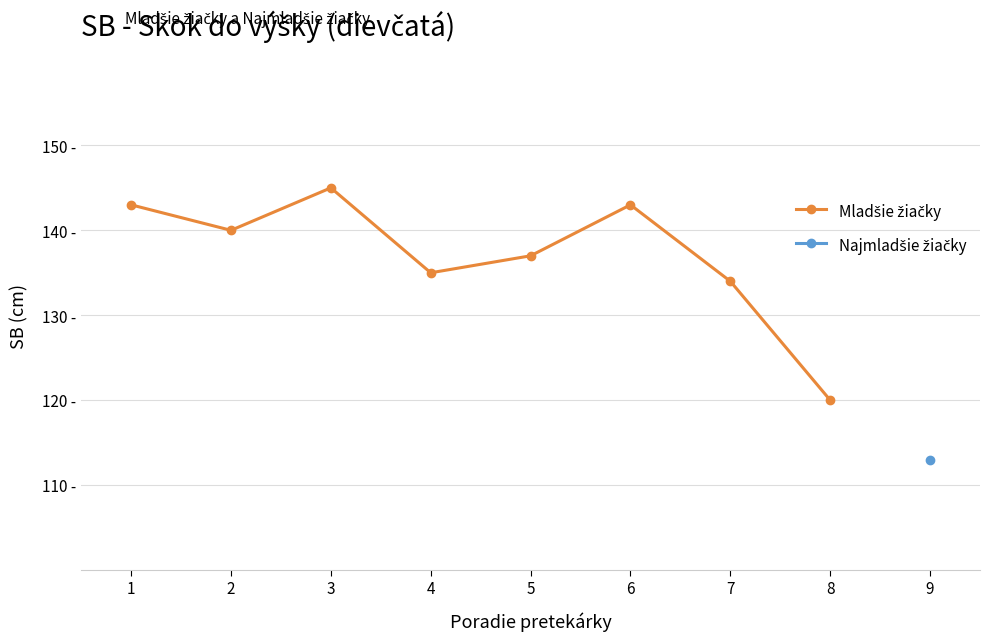

How many data points does each series have?

8